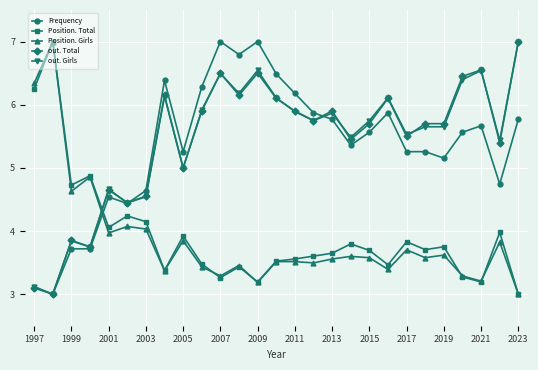

True or false: Frequency has more than 1 points higher than both neighbors.

True